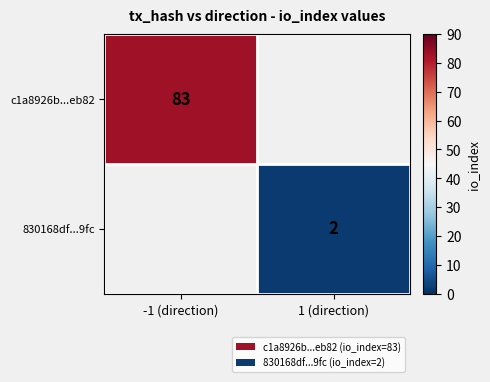

At how many categories does at least one series exceed 45?

1